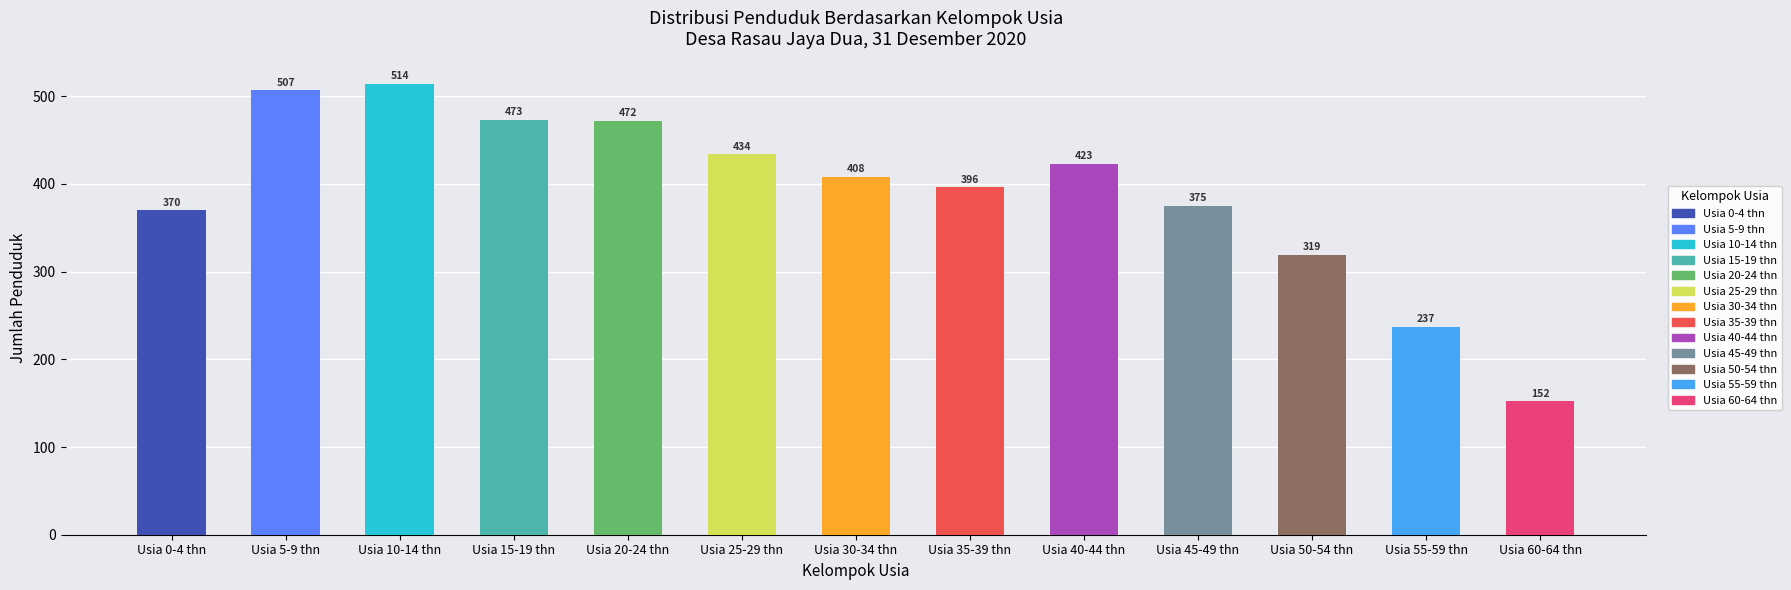

What is the average value?

391